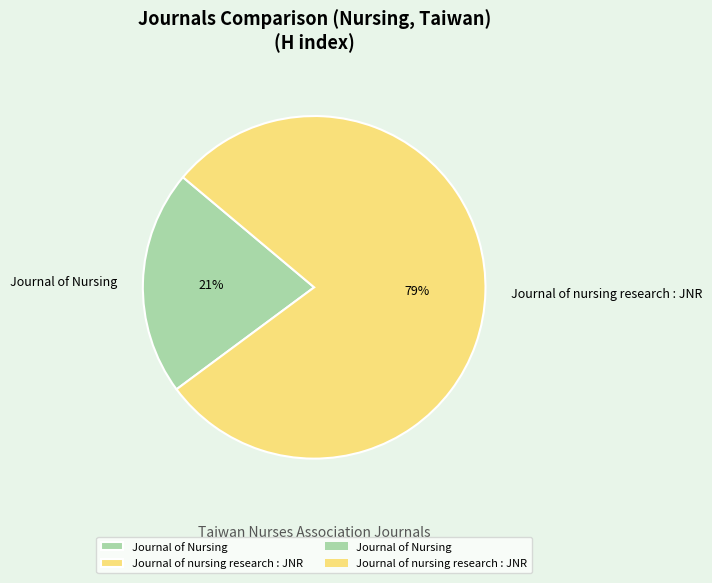

Rank the categories by value from lowest to highest.

Journal of Nursing, Journal of nursing research : JNR